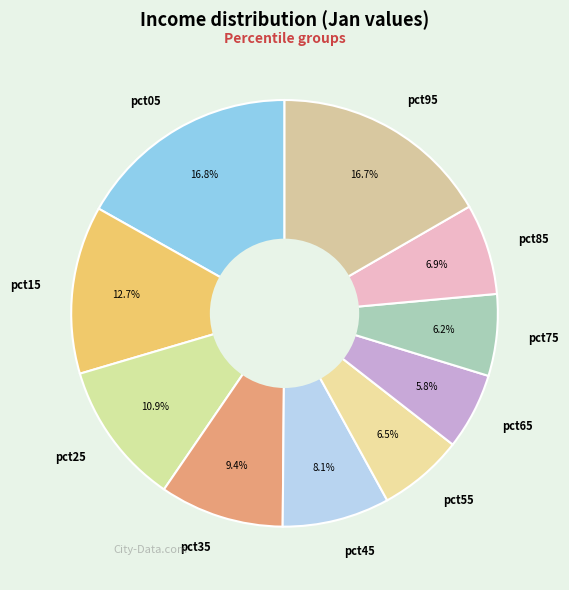

To the nearest percent, what portion does pct65 represent?

6%